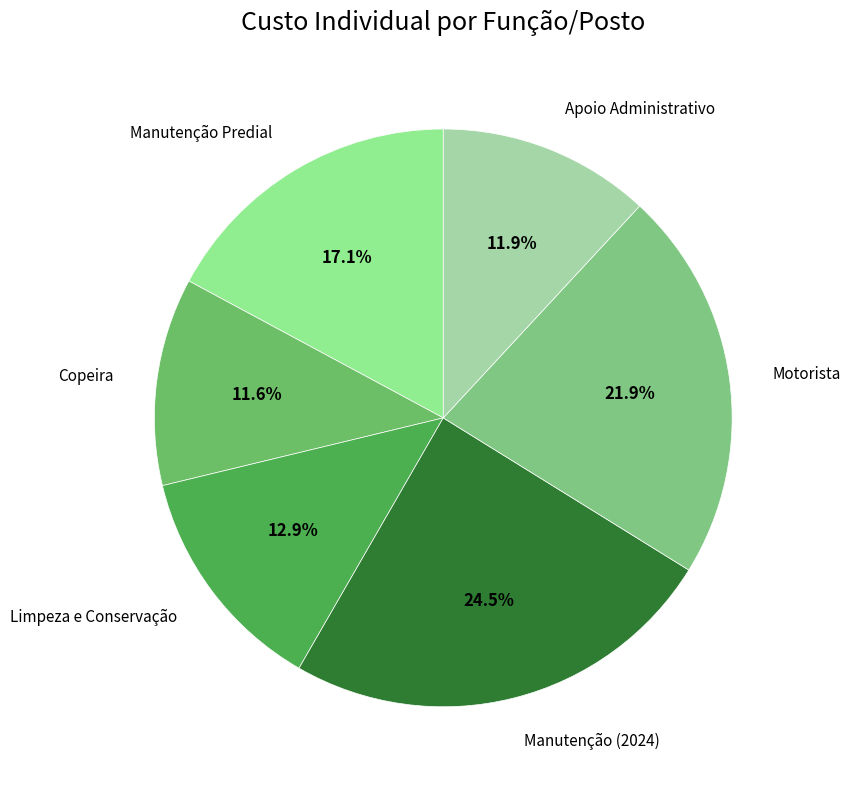

Approximately how many times larger is the value at Apoio Administrativo compared to Copeira?

1.0